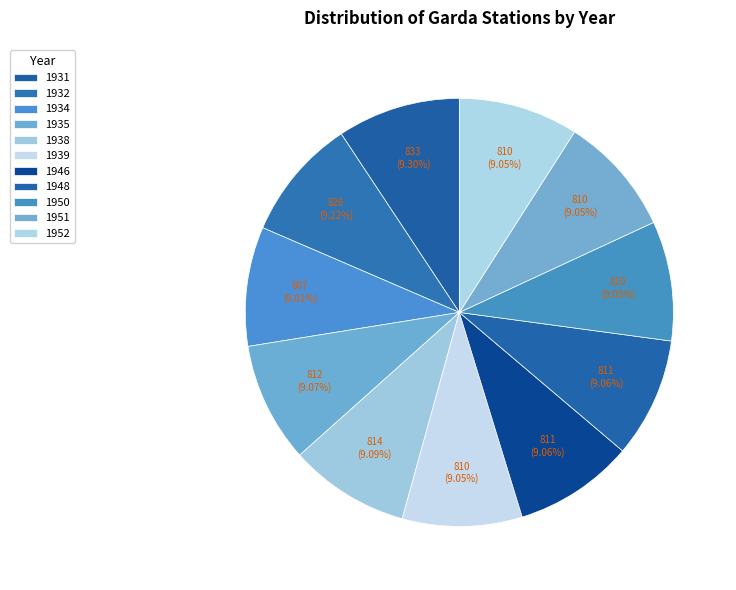

Which category has the smallest portion of the pie?

1934